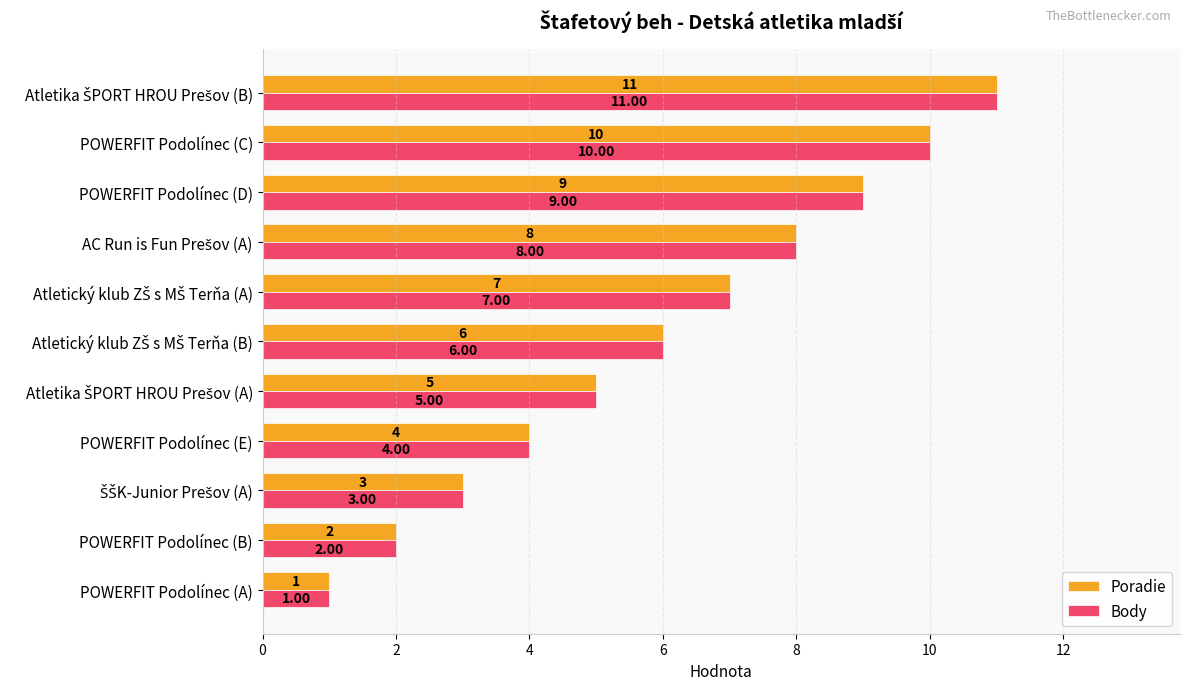

Which category has the lowest value in the Poradie series?

POWERFIT Podolínec (A)